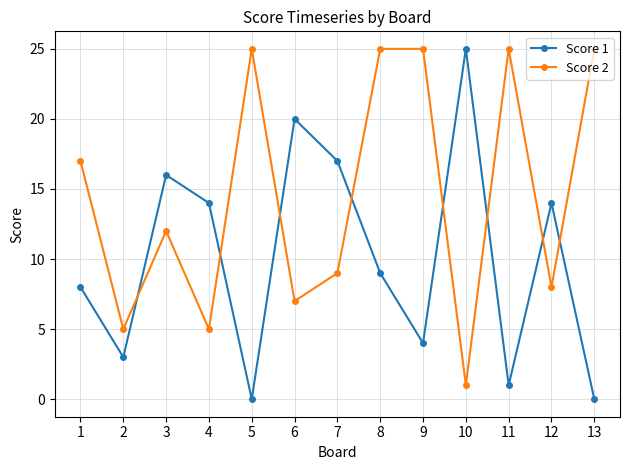

Reading right to left, extract all data points from this chart.

Score 1: 0	14	1	25	4	9	17	20	0	14	16	3	8
Score 2: 25	8	25	1	25	25	9	7	25	5	12	5	17